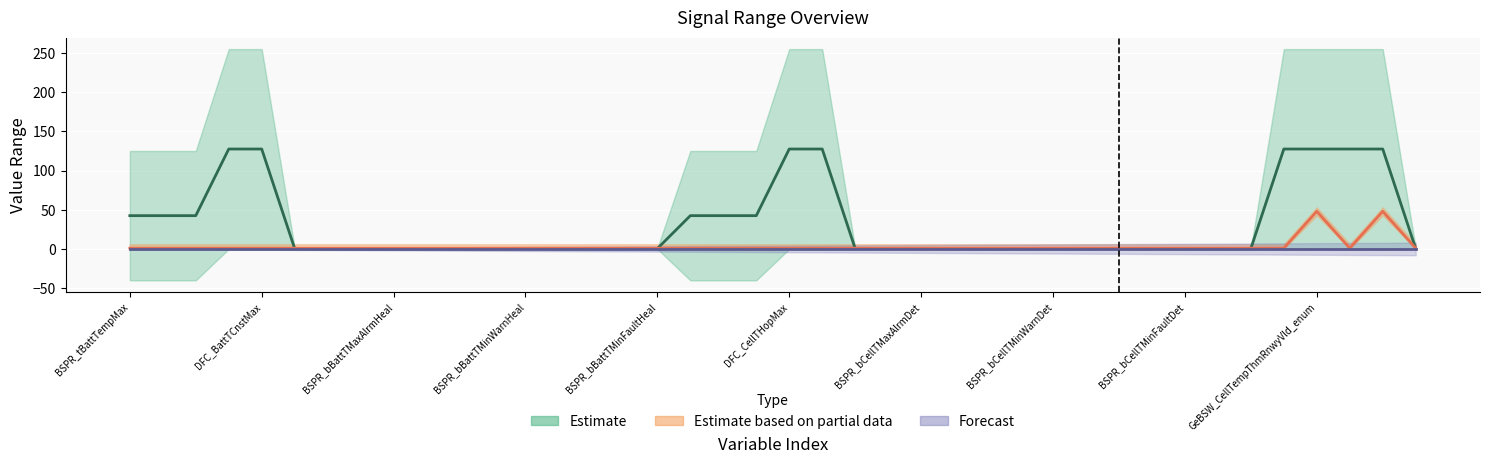

Is the value of max_upper at BSPR_bBattTMinWarnHeal greater than the value of row_column at BSPR_bBattTMinFaultHeal?

No